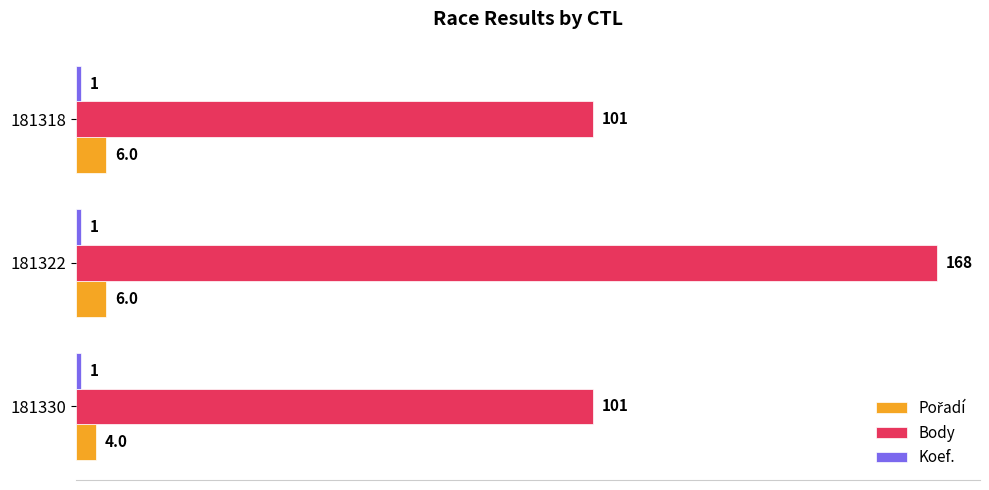

What is the highest value of the Body series?

168